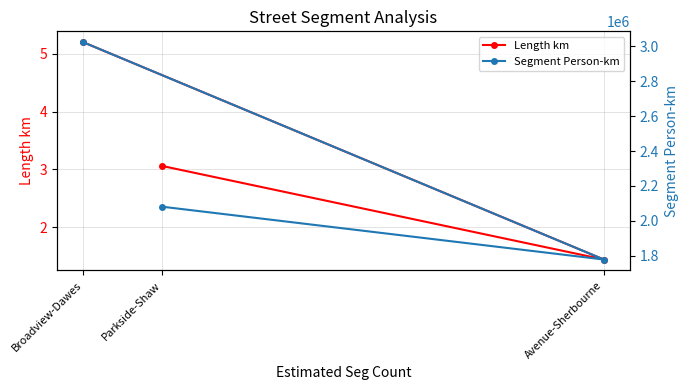

What is the difference between the maximum and minimum values in the Segment Person-km series?

1246055.2